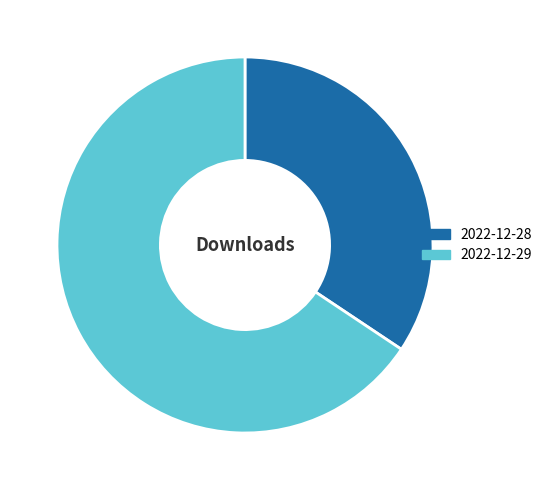

What is the largest slice in the pie chart?

2022-12-29